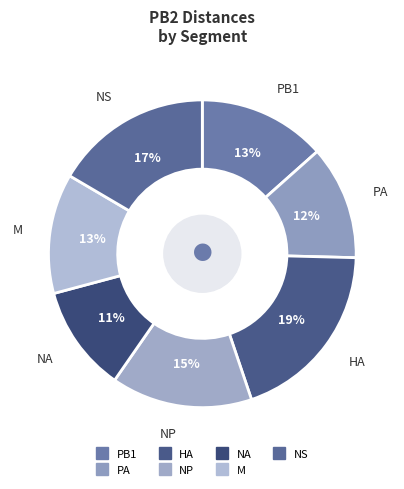

Count the number of slices in the pie.

7